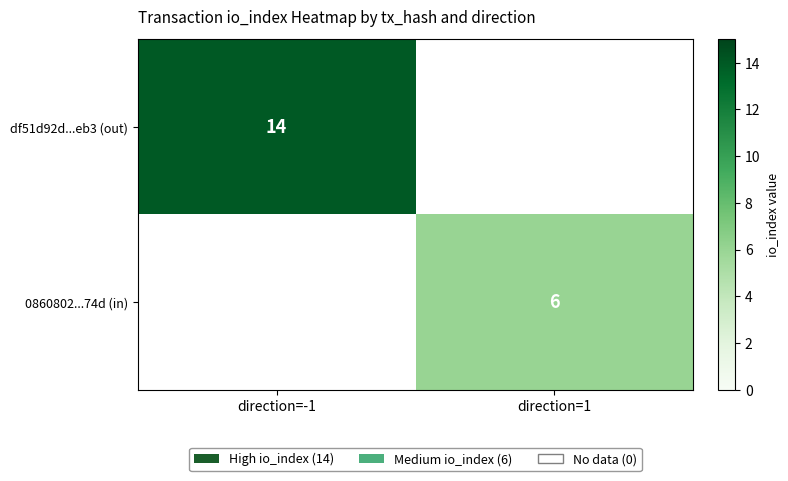

True or false: 0860802...74d (in) has a value of 6 at direction=1.

True